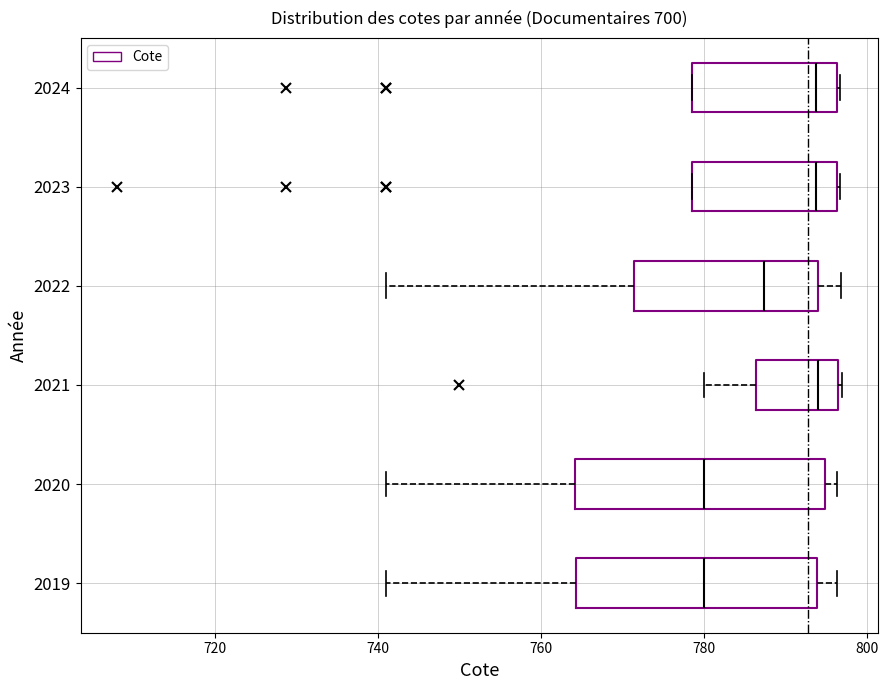

Where is the left edge of the box at y = 2024 on the x-axis? The values are not printed on the chart, so give them approximately, as read against the axis.

778